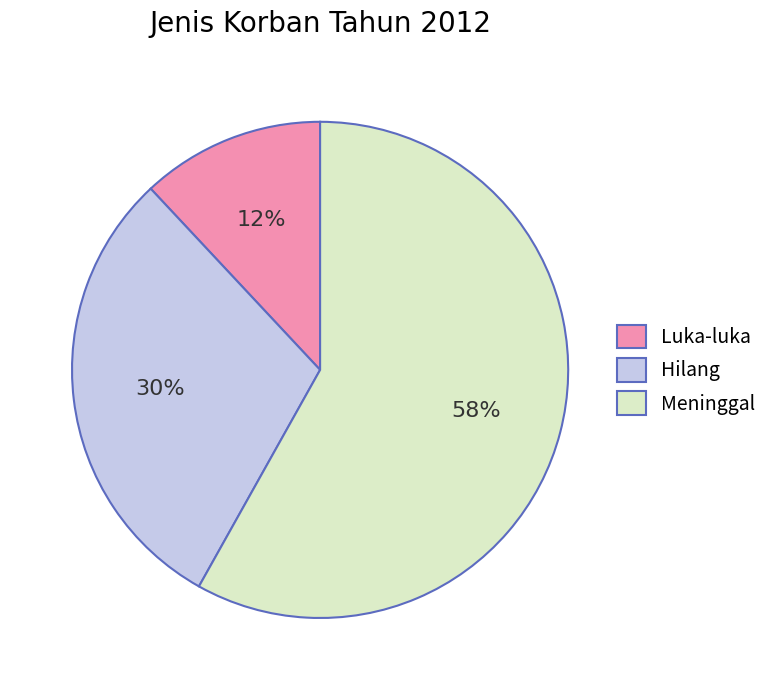

What is the smallest slice in the pie chart?

Luka-luka